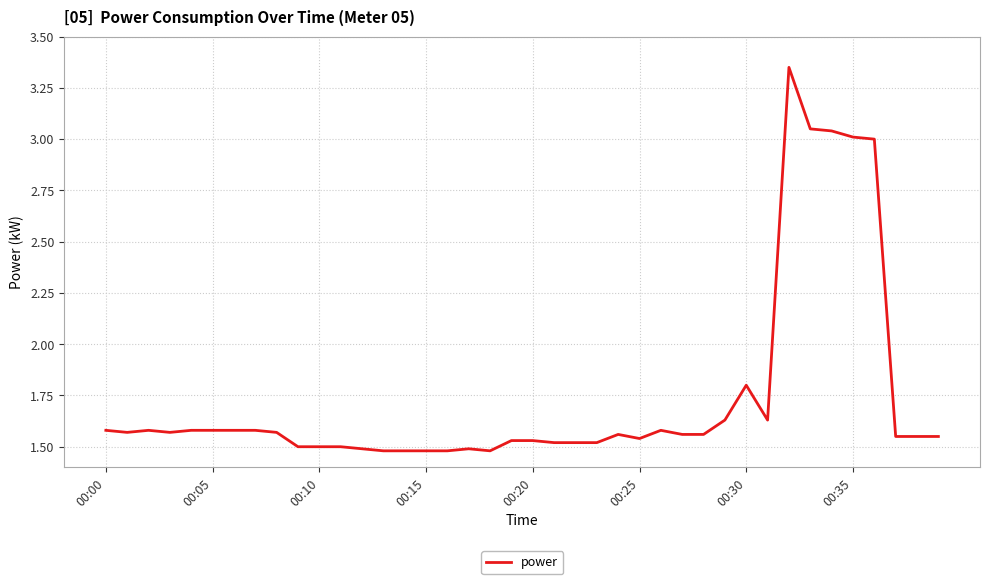

What is the difference between the maximum and minimum values?

1.9